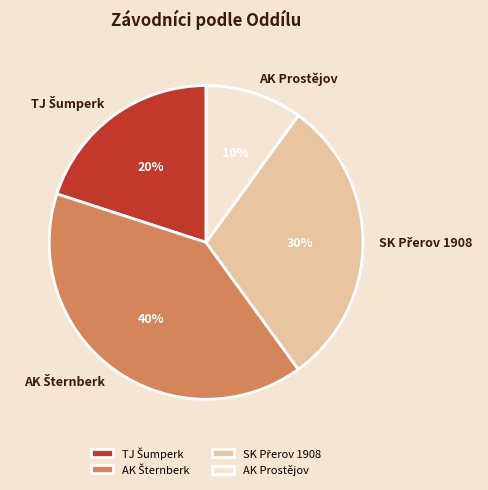

Which category has the smallest portion of the pie?

AK Prostějov